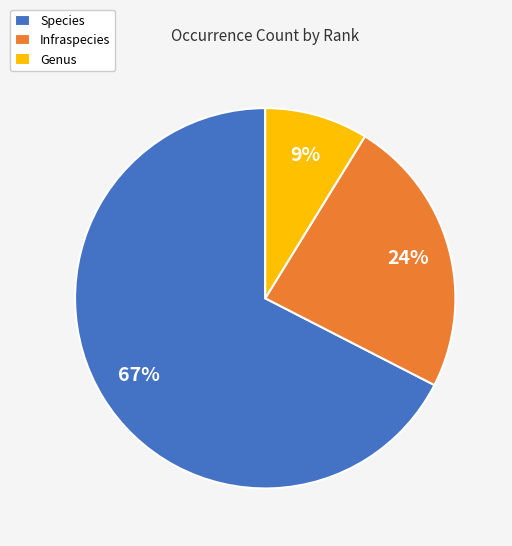

Count the number of slices in the pie.

3